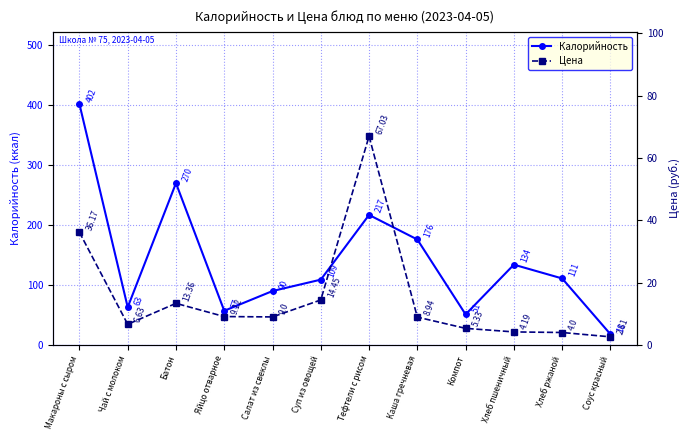

What is the spread (max minus min) of values at Яйцо отварное?

47.9